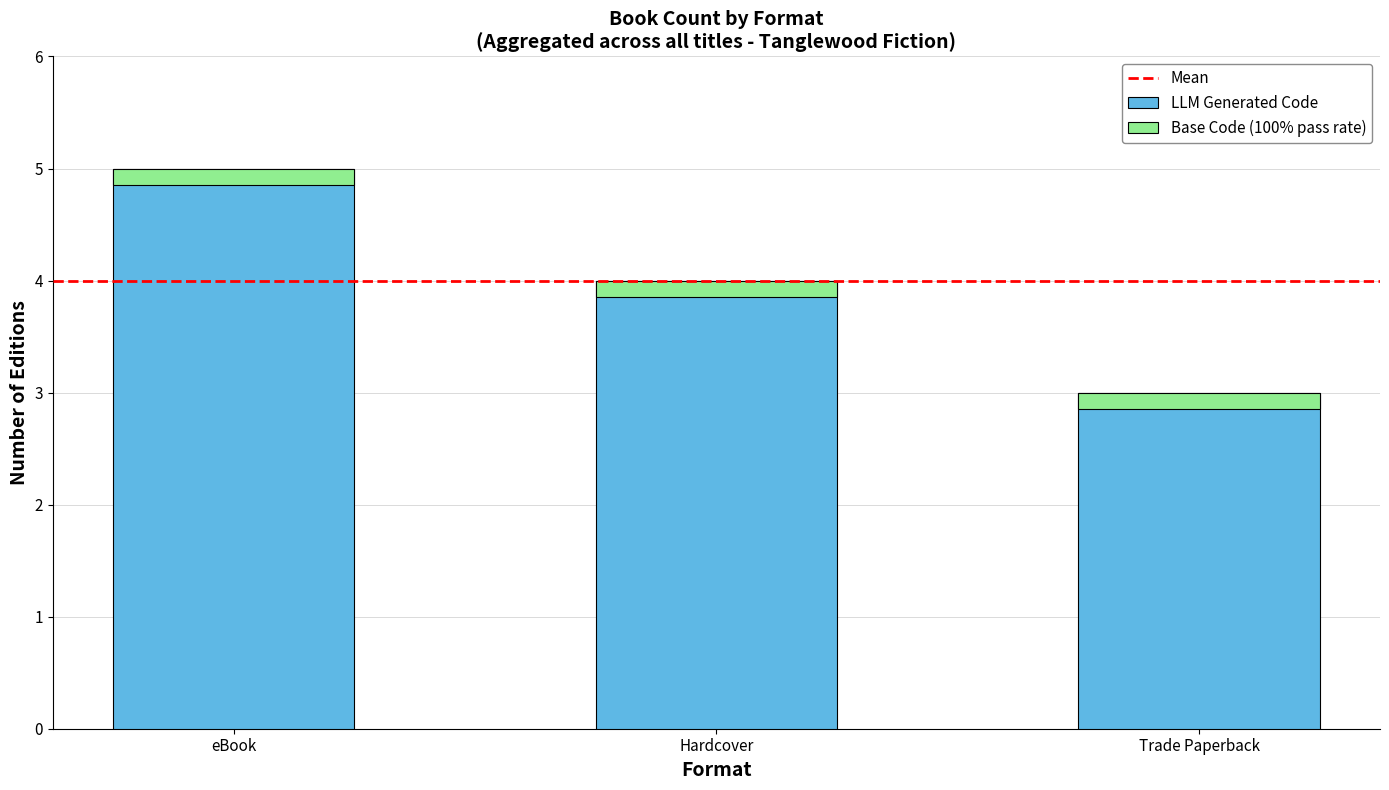

Rank the series by their average value, from lowest to highest.

Base Code (100% pass rate), LLM Generated Code